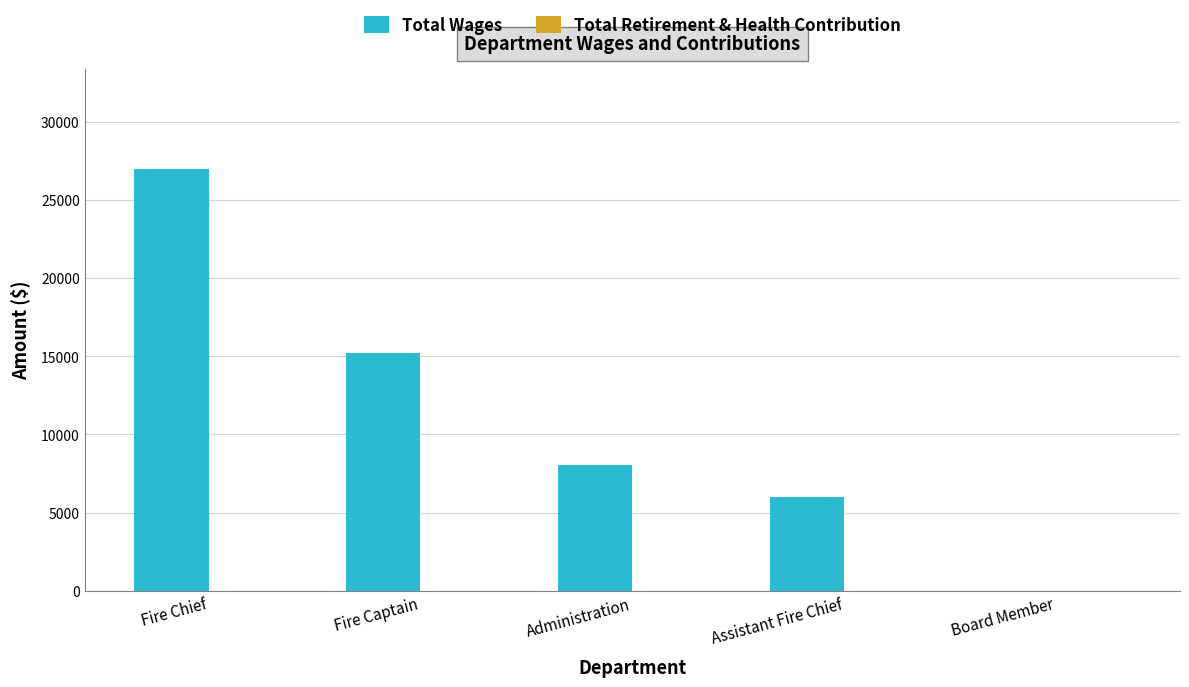

The chart shows a value of 11652 at Fire Chief. True or false?

False